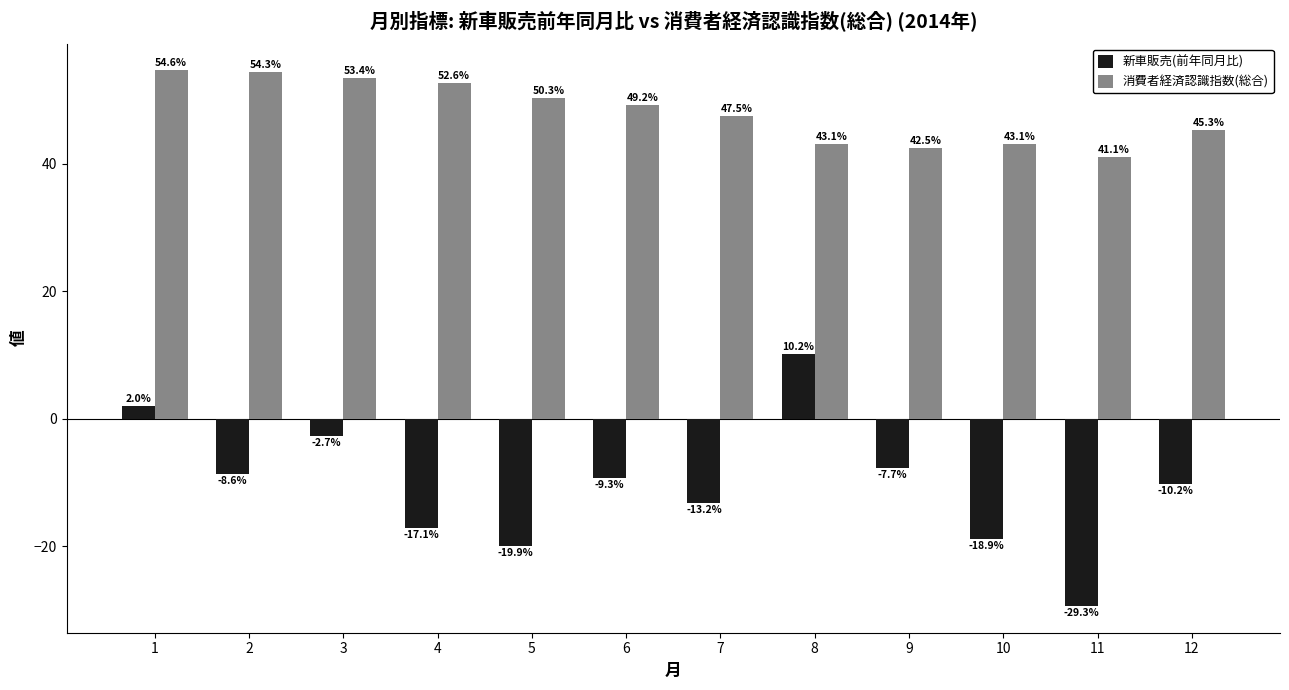

Are the bars grouped side by side (vs. stacked)?

Yes